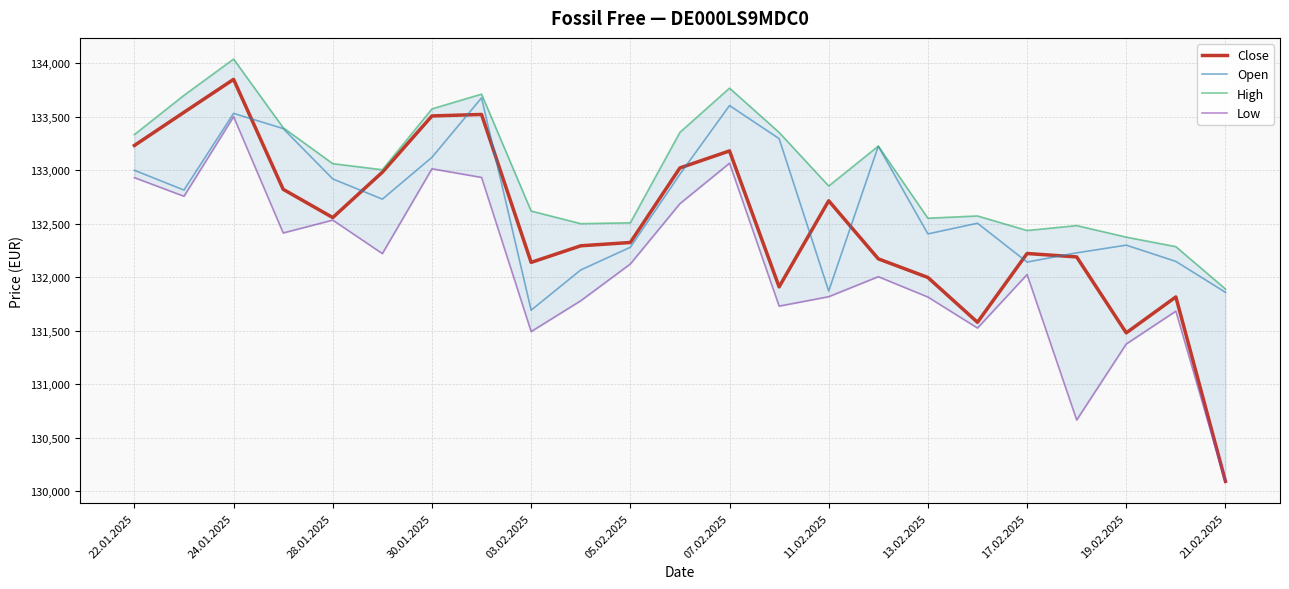

What is the average value of the Open series?

132686